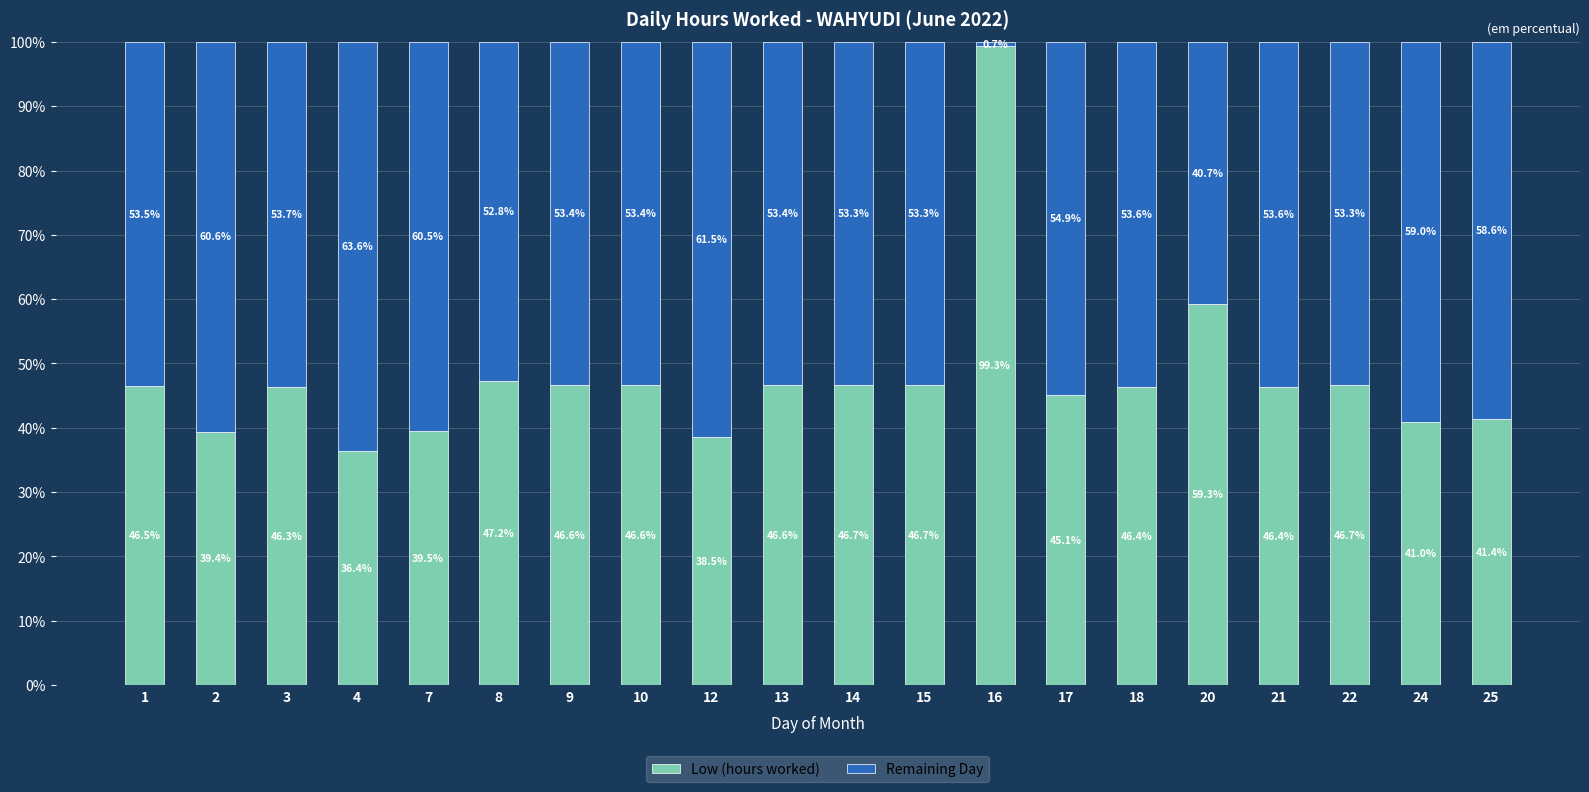

At which label does Low (hours worked) reach its peak?

16